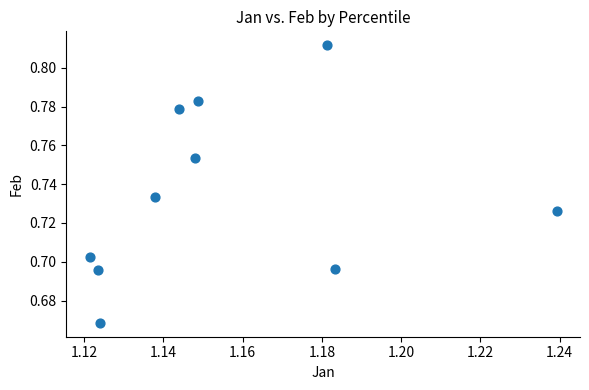

What is the average X value?

1.2